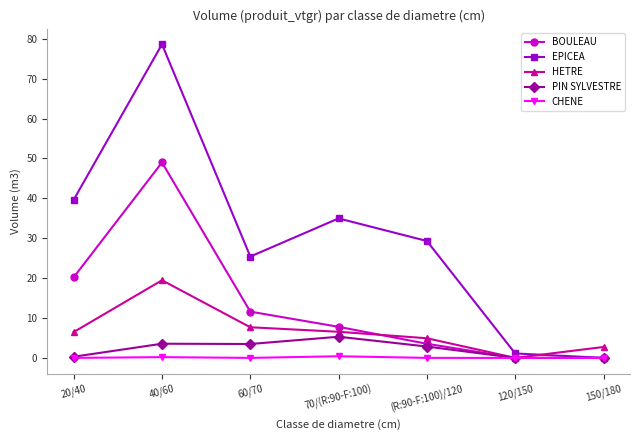

Is this an area chart (filled region under the line)?

No